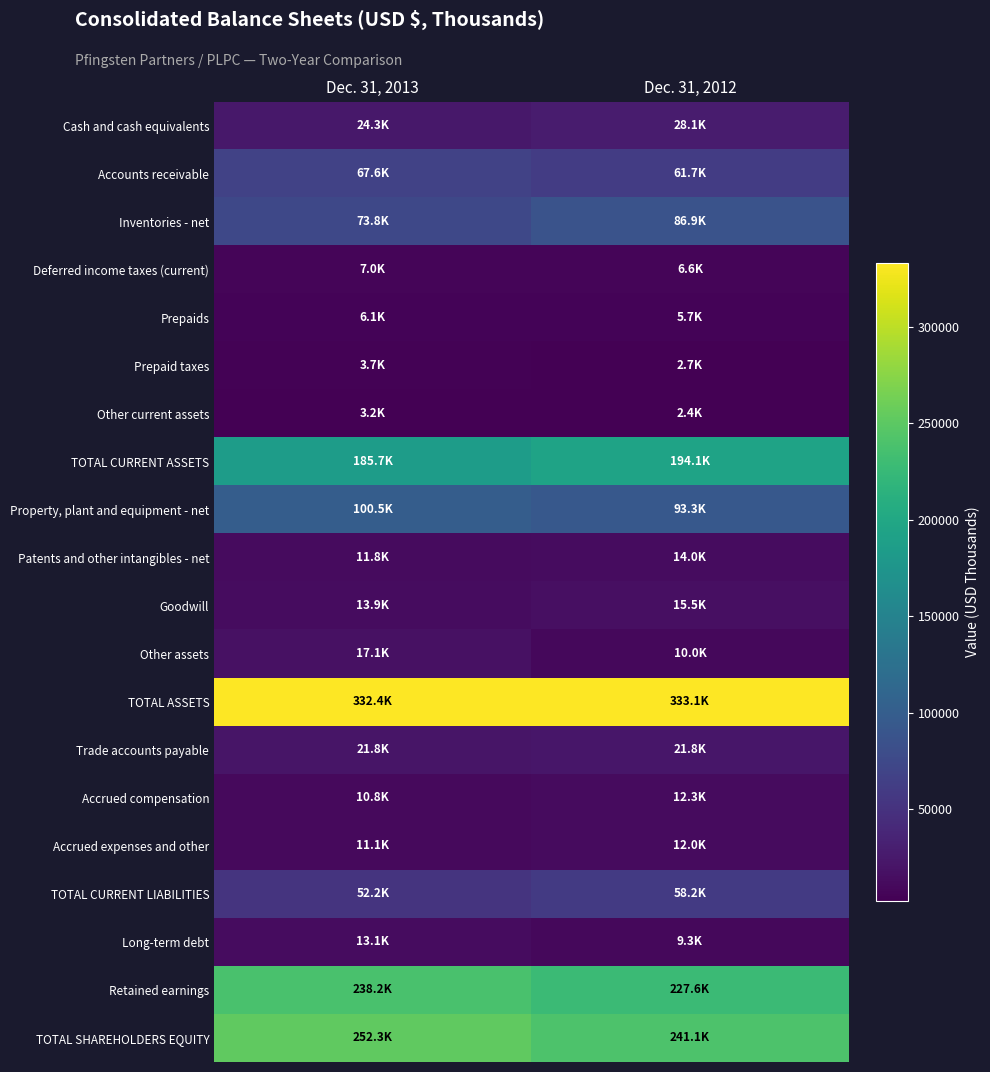

What is the difference between the highest and lowest values at Dec. 31, 2013?

329252